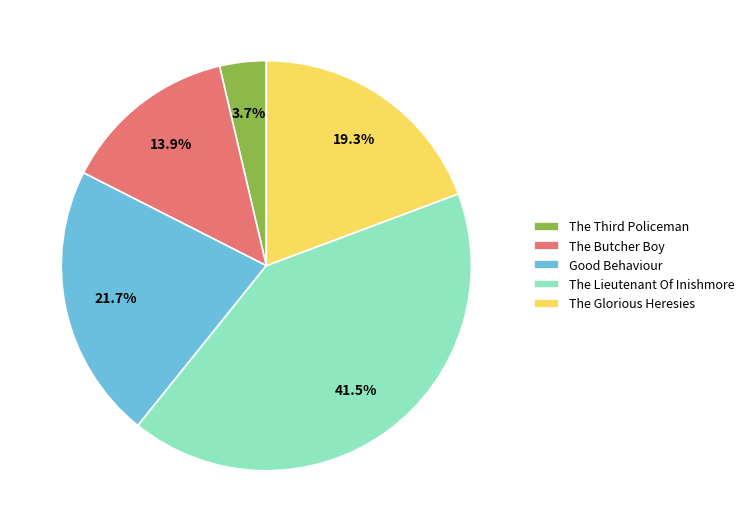

To the nearest percent, what is the difference between the largest and smallest slice percentages?

38%